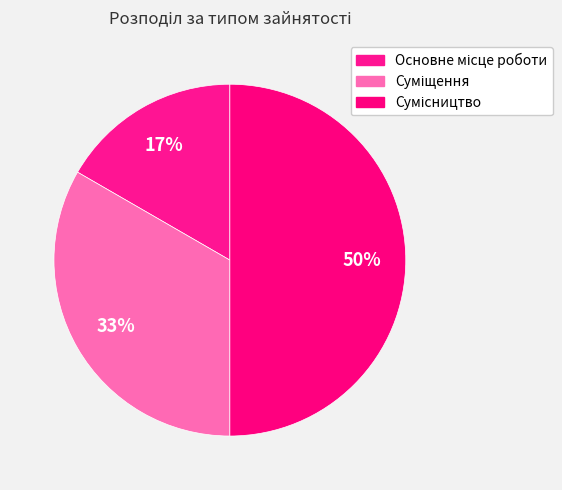

Is Основне місце роботи the majority of the pie?

No